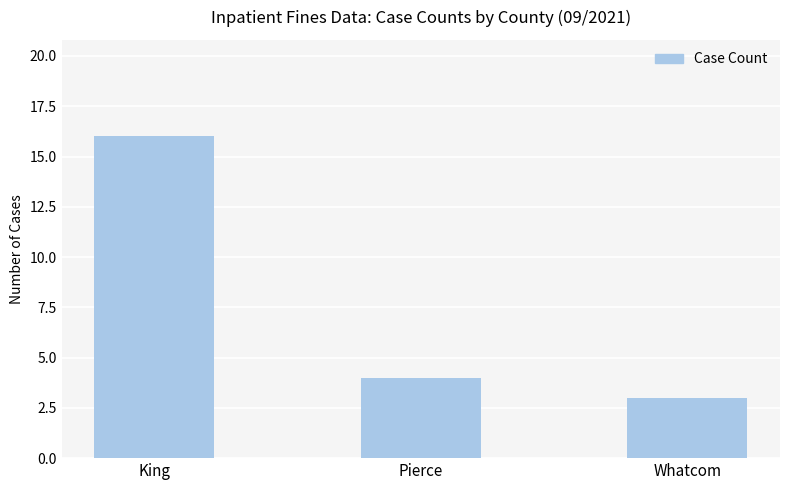

At which label is the value closest to 9?

Pierce